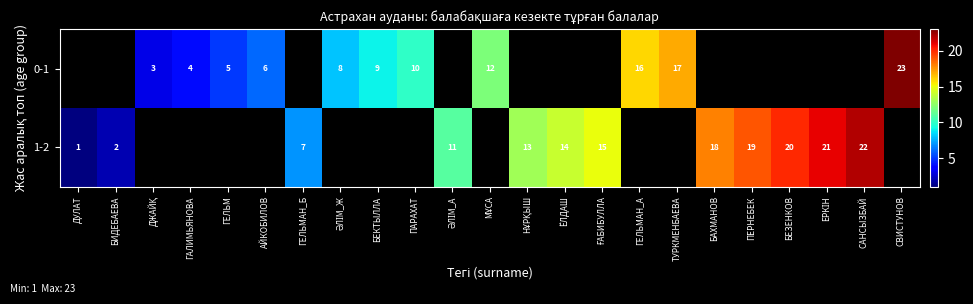

What is the greatest value displayed?

23.0